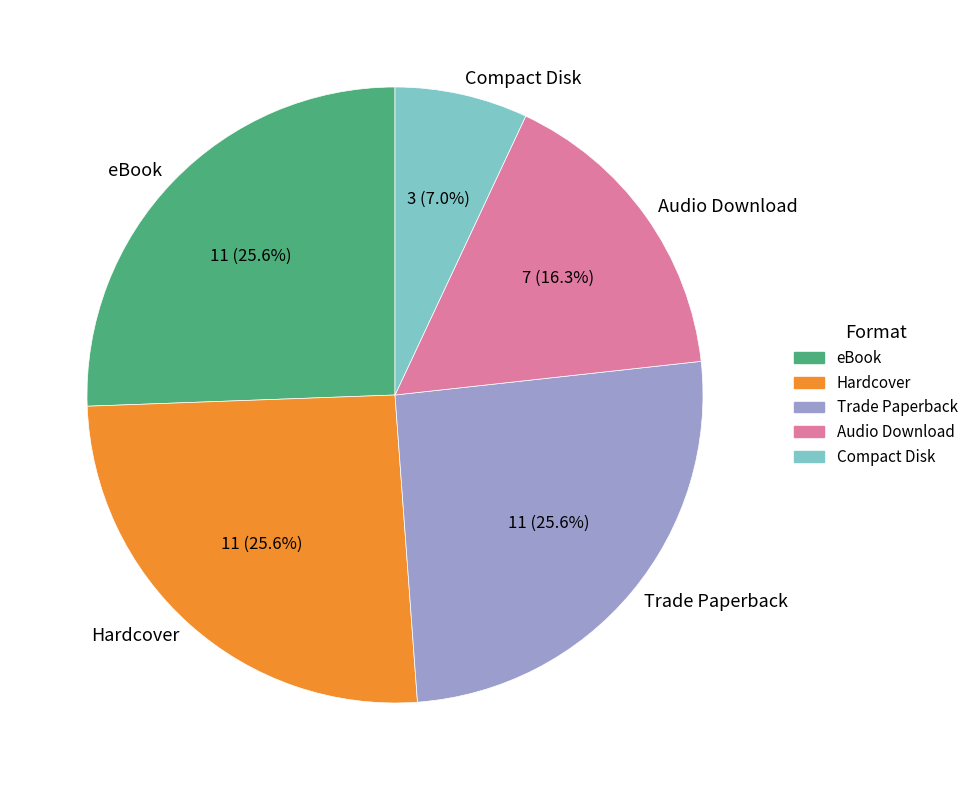

True or false: Trade Paperback accounts for 37% of the total.

False